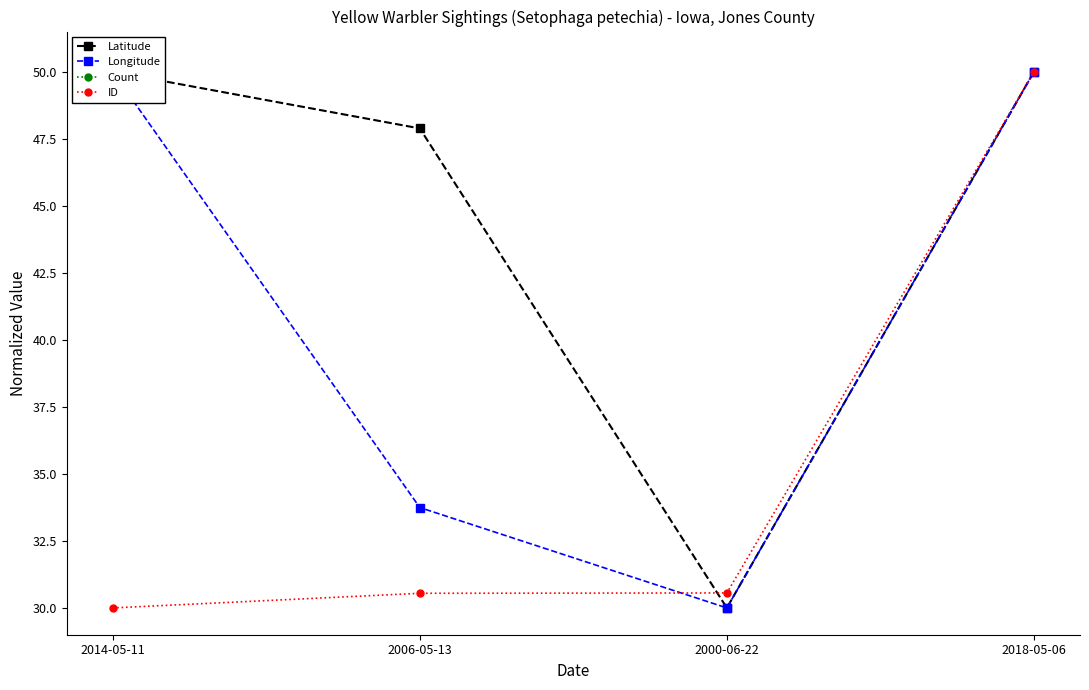

Which series has the largest total across all categories?

Latitude